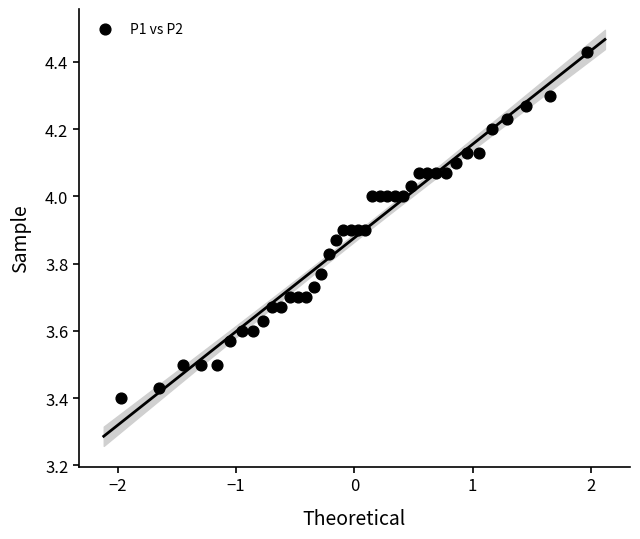

What is the range of Y values (max minus min)?

1.0